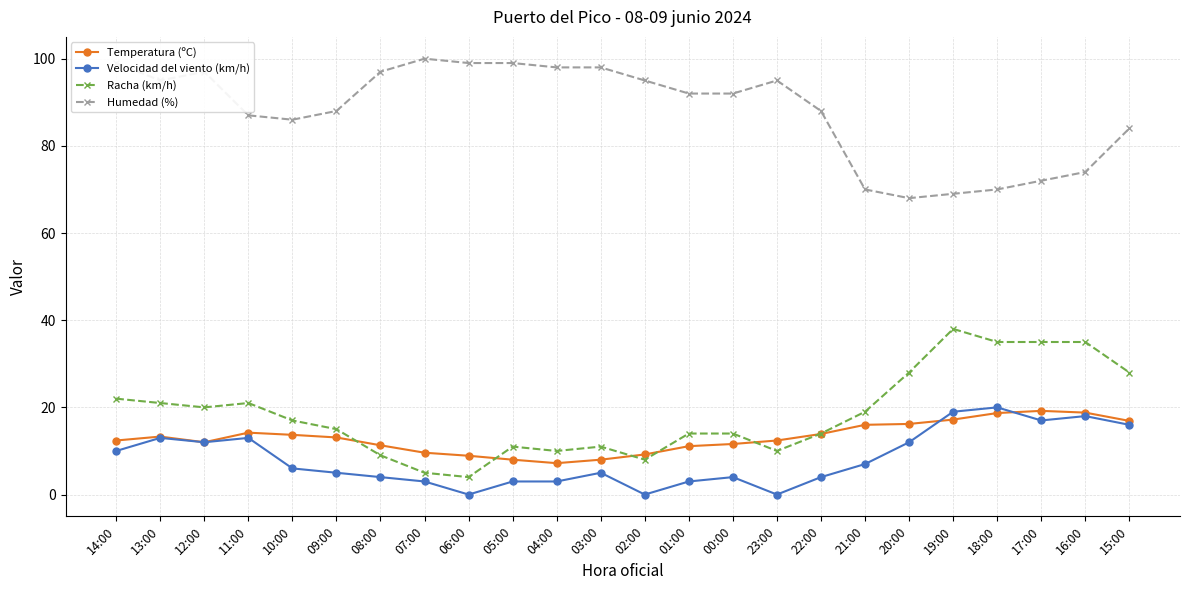

At how many categories does at least one series exceed 32?

24